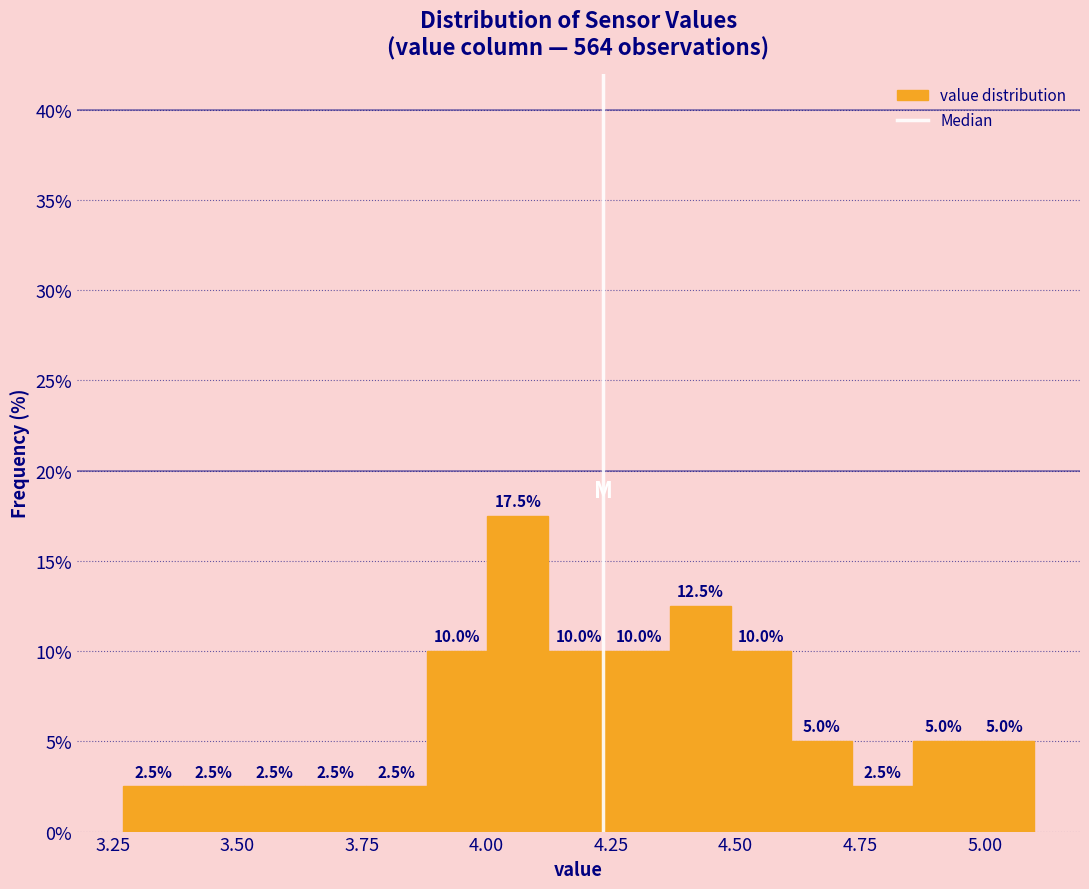

Read against the x-axis, roughly where is the centre of the tallest bar?

4.05